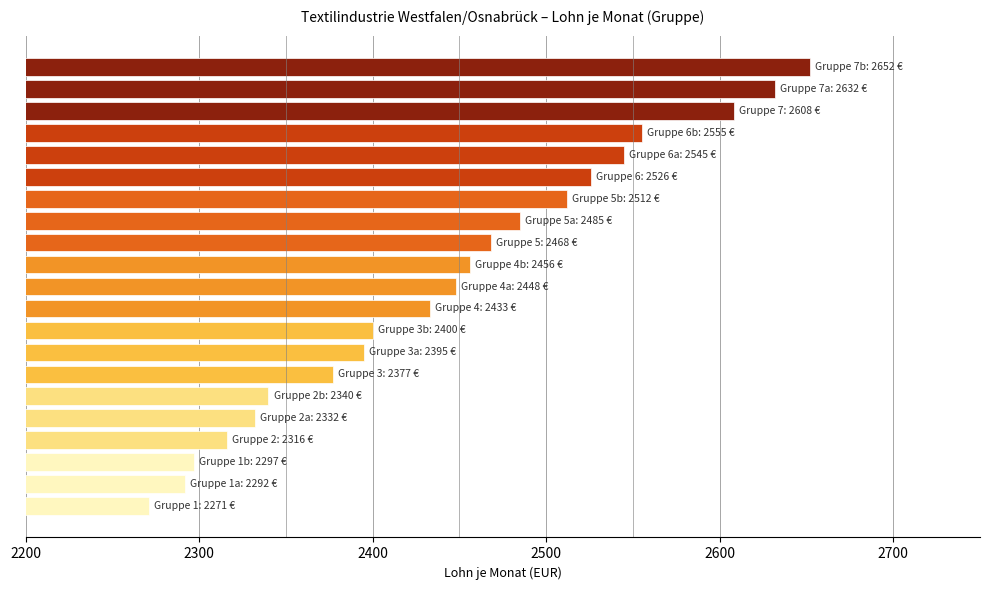

Count the number of data series in this chart.

1